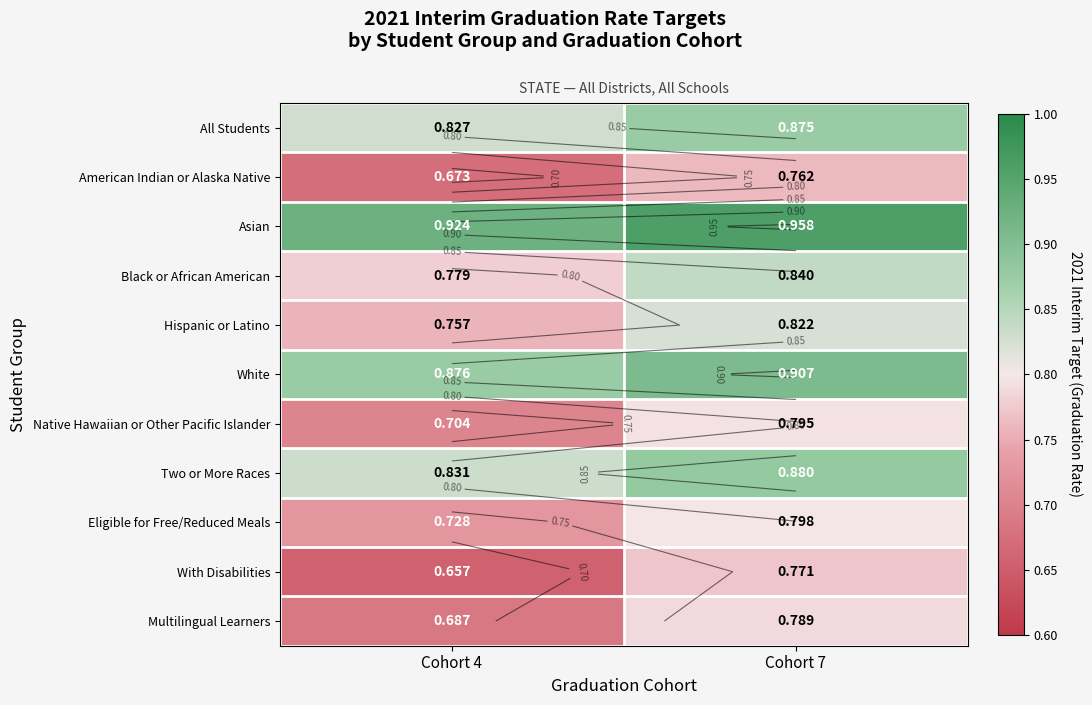

What is the difference between the highest and lowest values at Cohort 7?

0.2